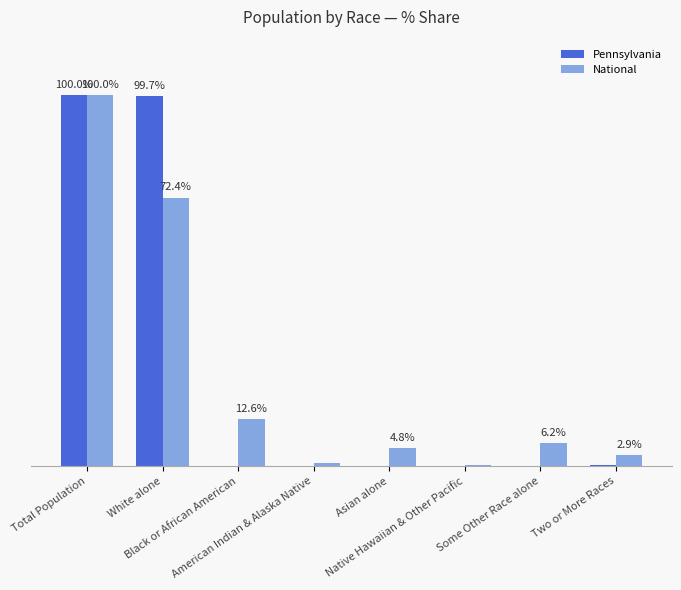

Is it true that National equals 8.1 at Black or African American?

False